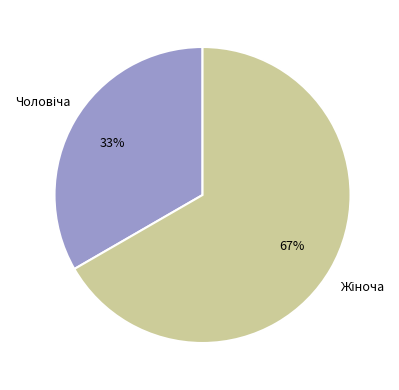

Does any single category account for the majority?

Yes